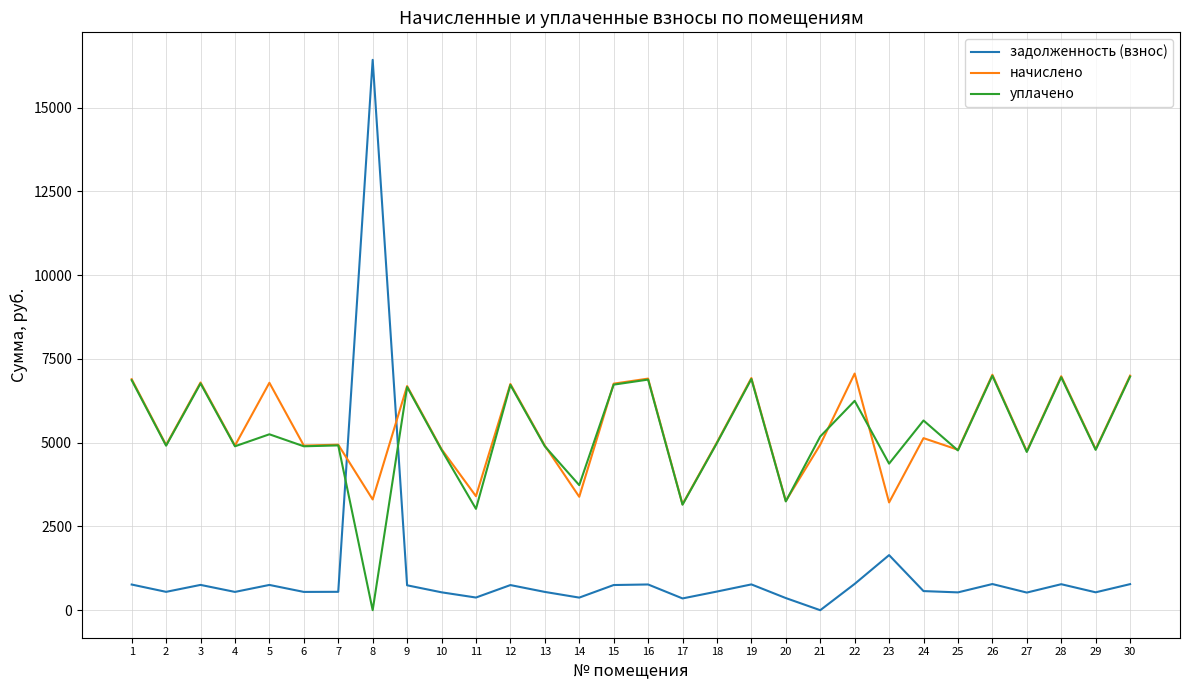

After their last crossing, which series has the higher values: уплачено or задолженность (взнос)?

уплачено